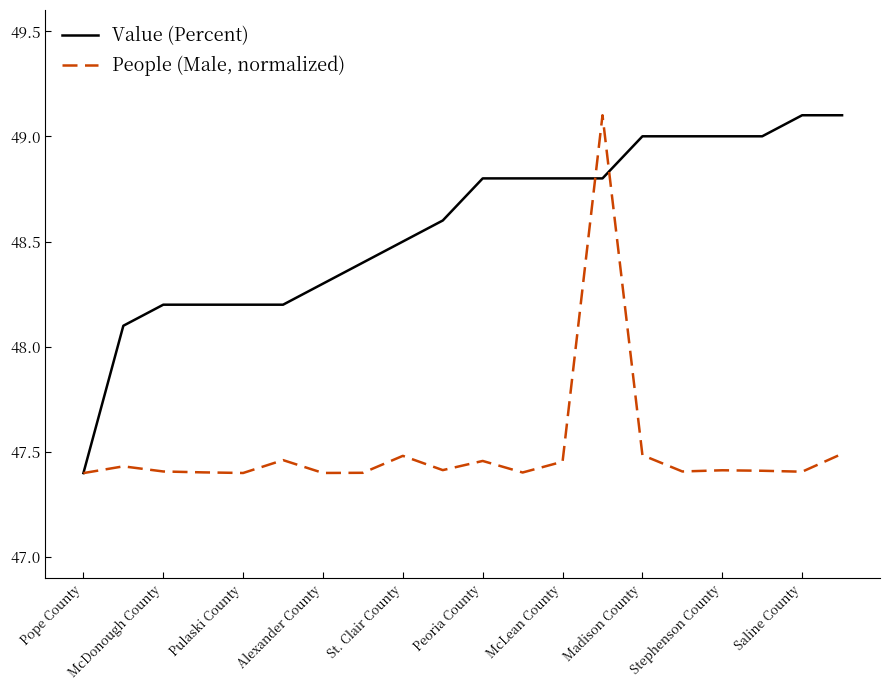

What are all the series names shown in the legend?

Value (Percent), People (Male, normalized)